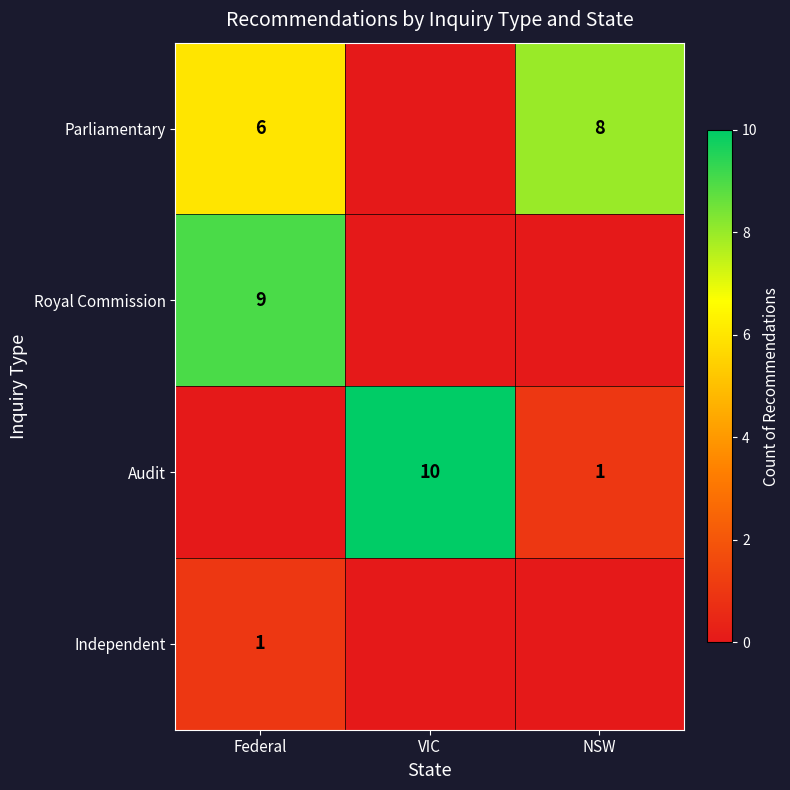

At which category does the chart reach its peak across all series?

VIC